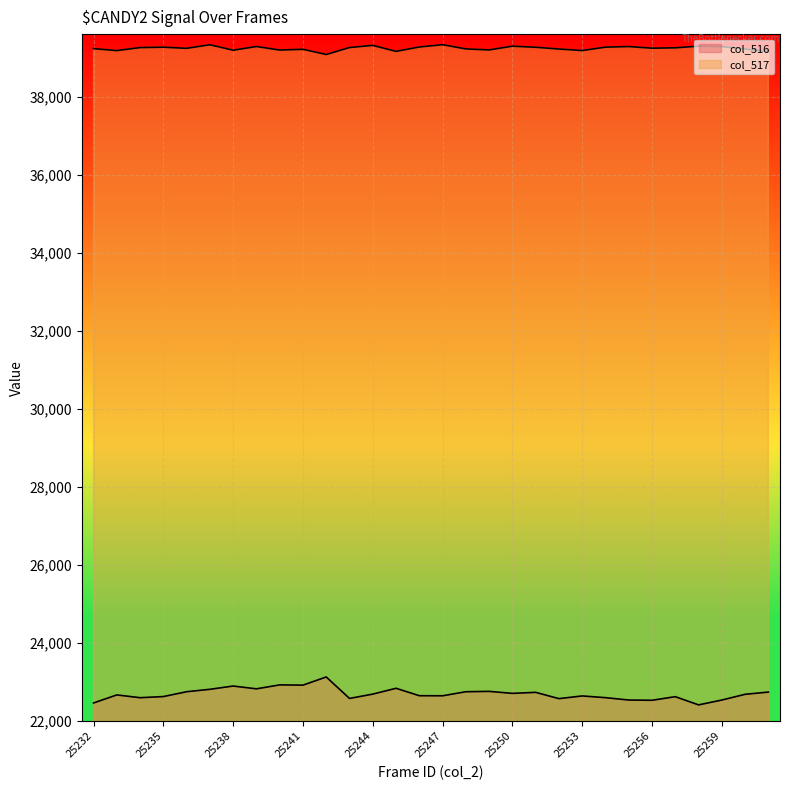

True or false: col_517 and col_516 cross at least once.

False